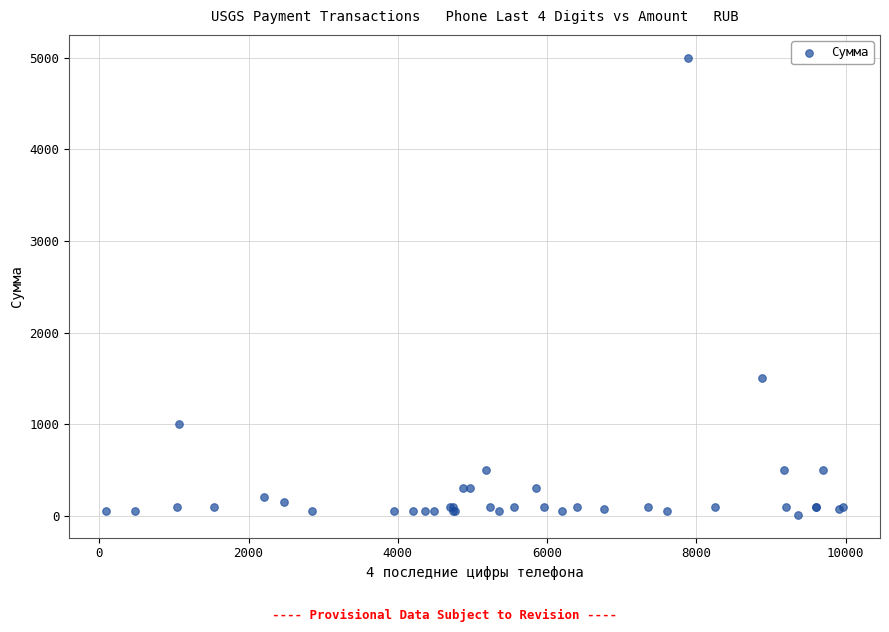

What Y value in the scatter plot is closest to 2505?

1500